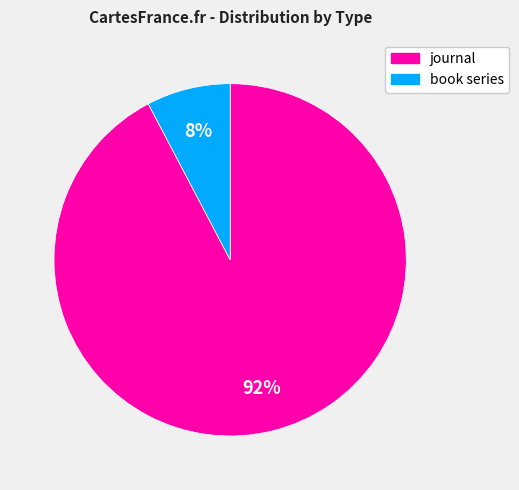

Combined, do journal and book series account for over 50%?

Yes